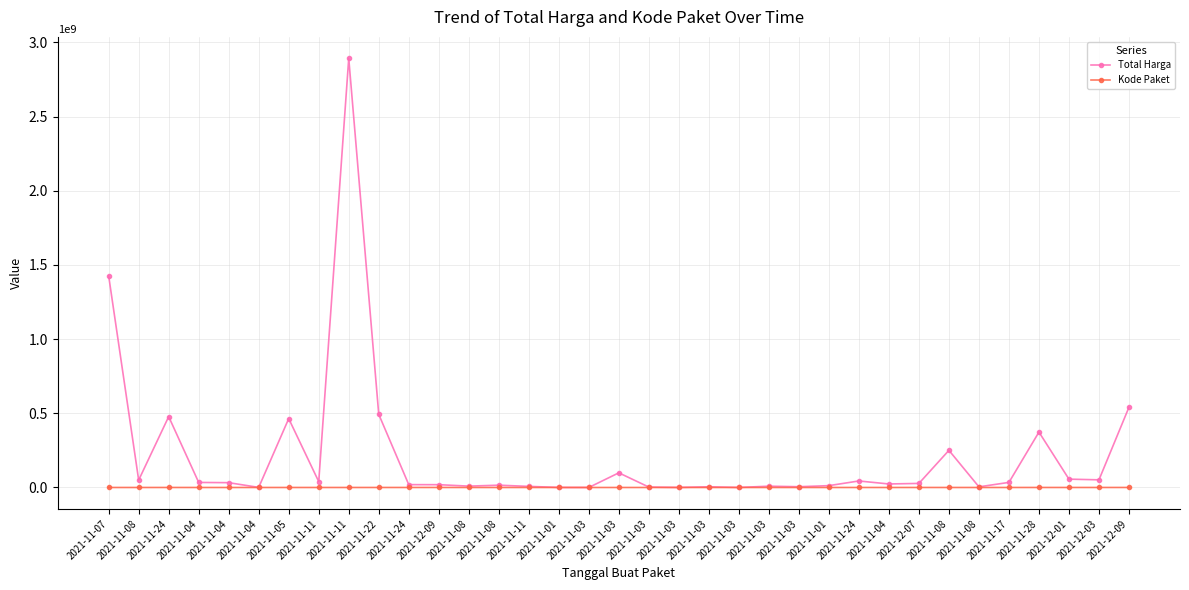

What are all the series names shown in the legend?

Total Harga, Kode Paket